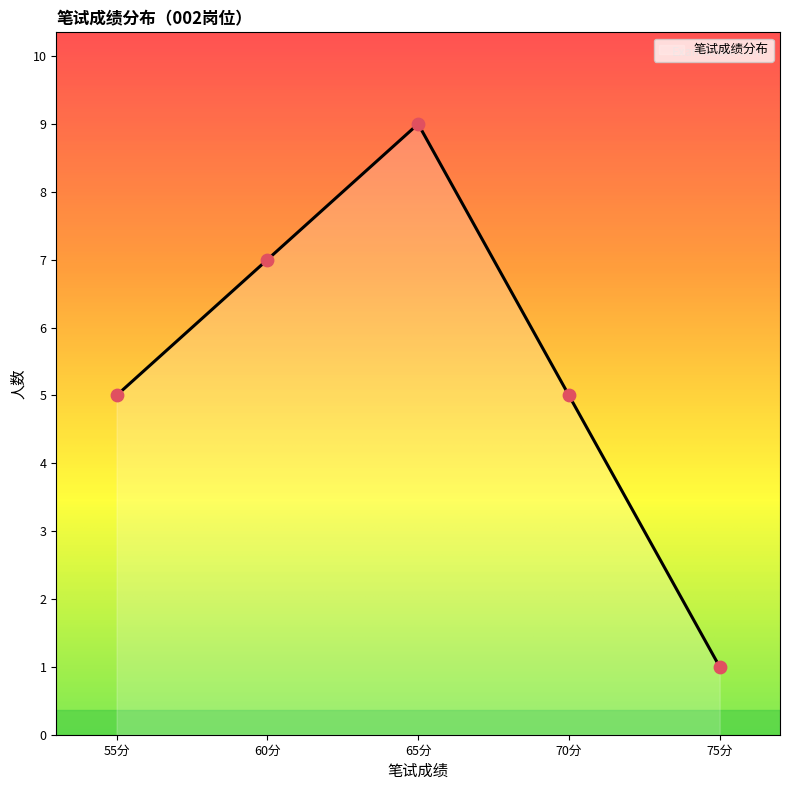

What is the lowest value of the 笔试成绩分布 series?

1.0